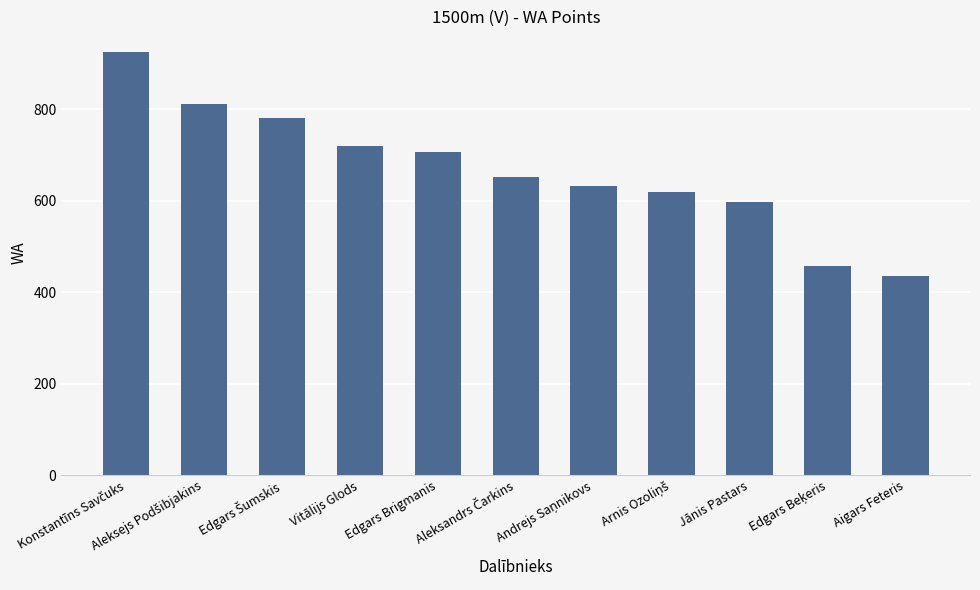

What is the label of the 4th bar from the left?

Vitālijs Glods